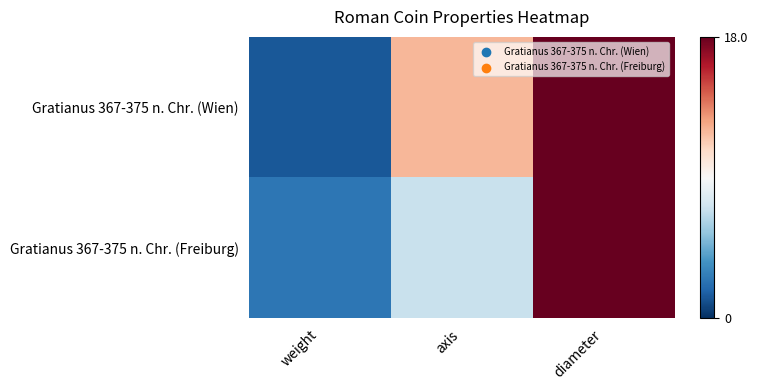

Rank the series by their maximum value, from lowest to highest.

Gratianus 367-375 n. Chr. (Wien), Gratianus 367-375 n. Chr. (Freiburg)